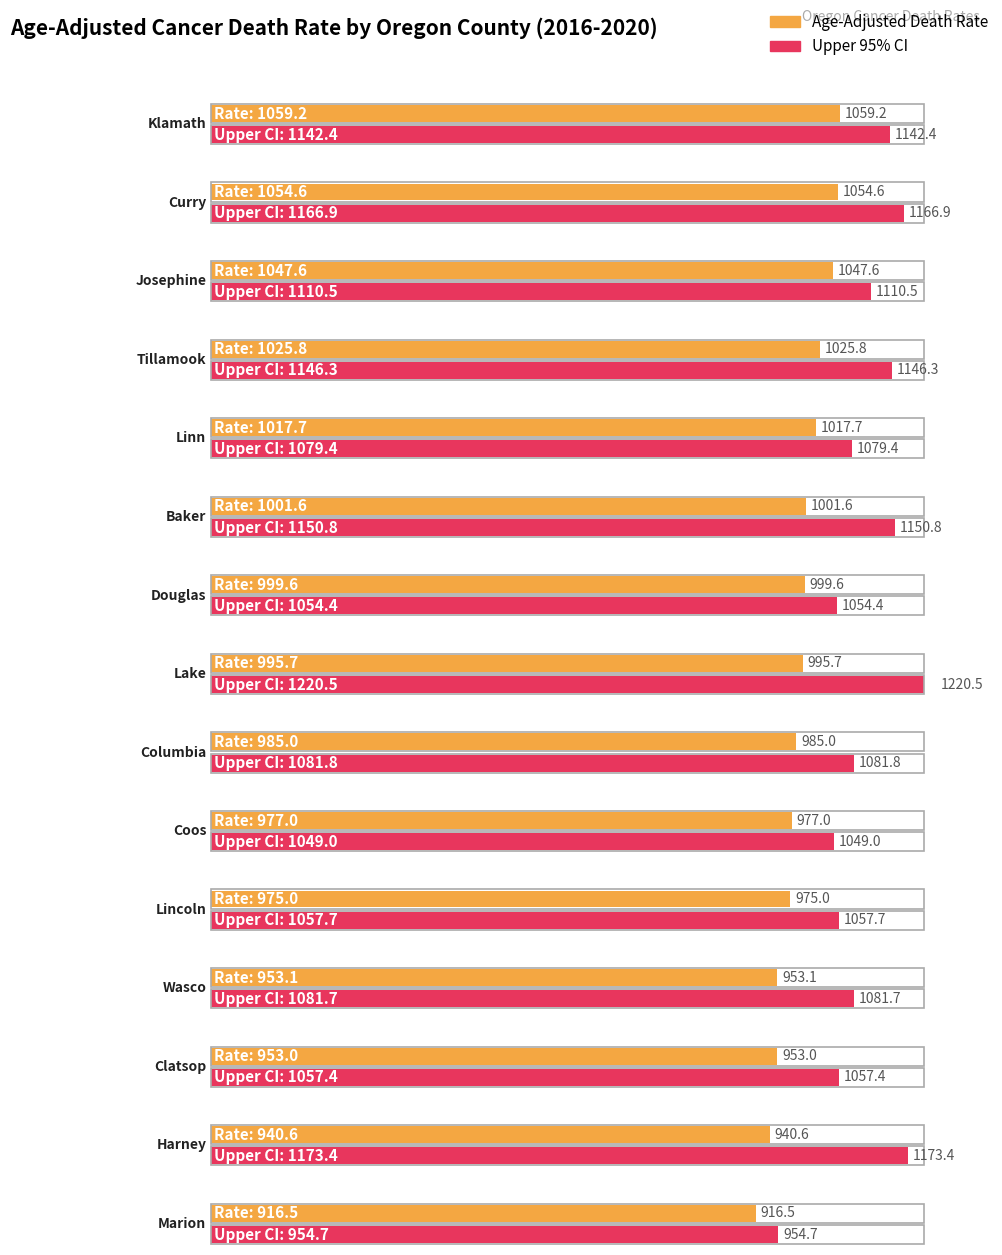

What is the difference between the Upper CI values at Baker and Coos?

101.8